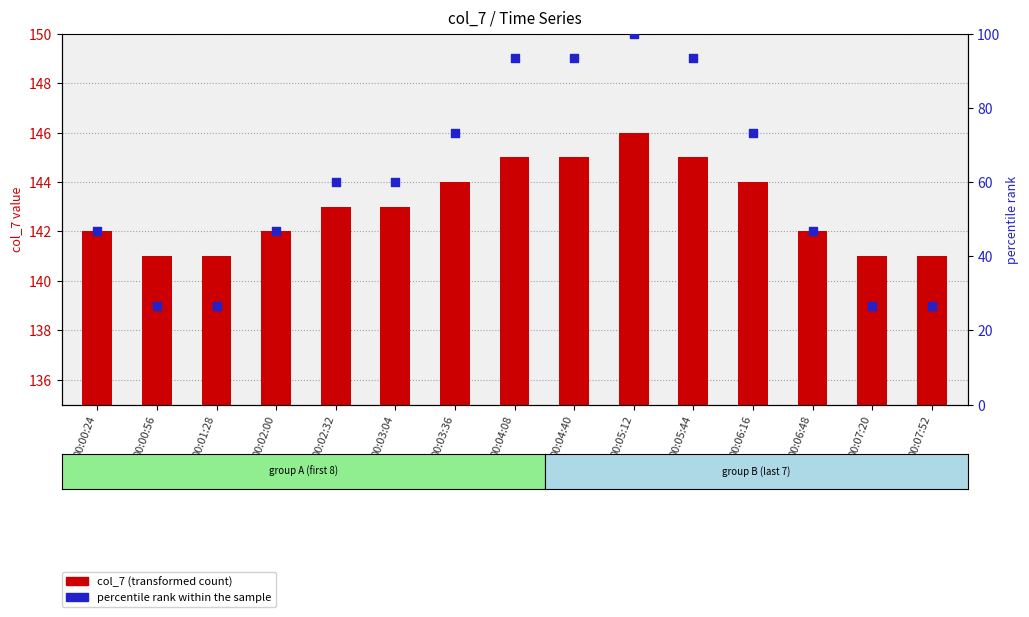

At which category is the sum across all series the highest?

00:05:12